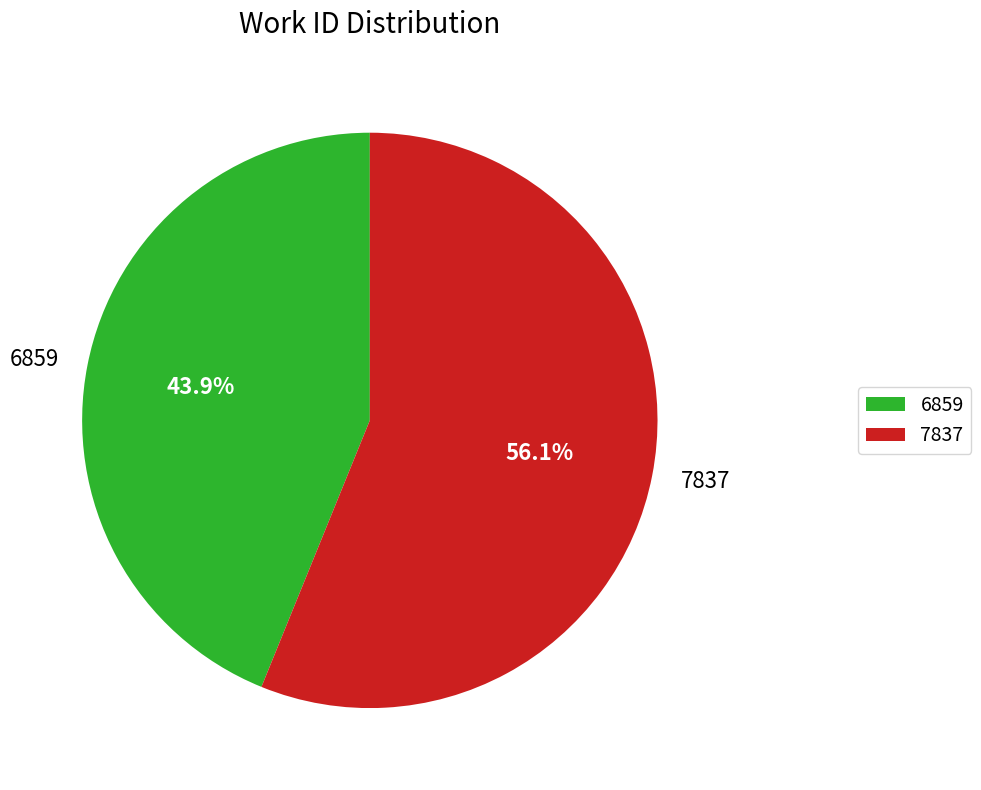

How many slices are in this pie chart?

2